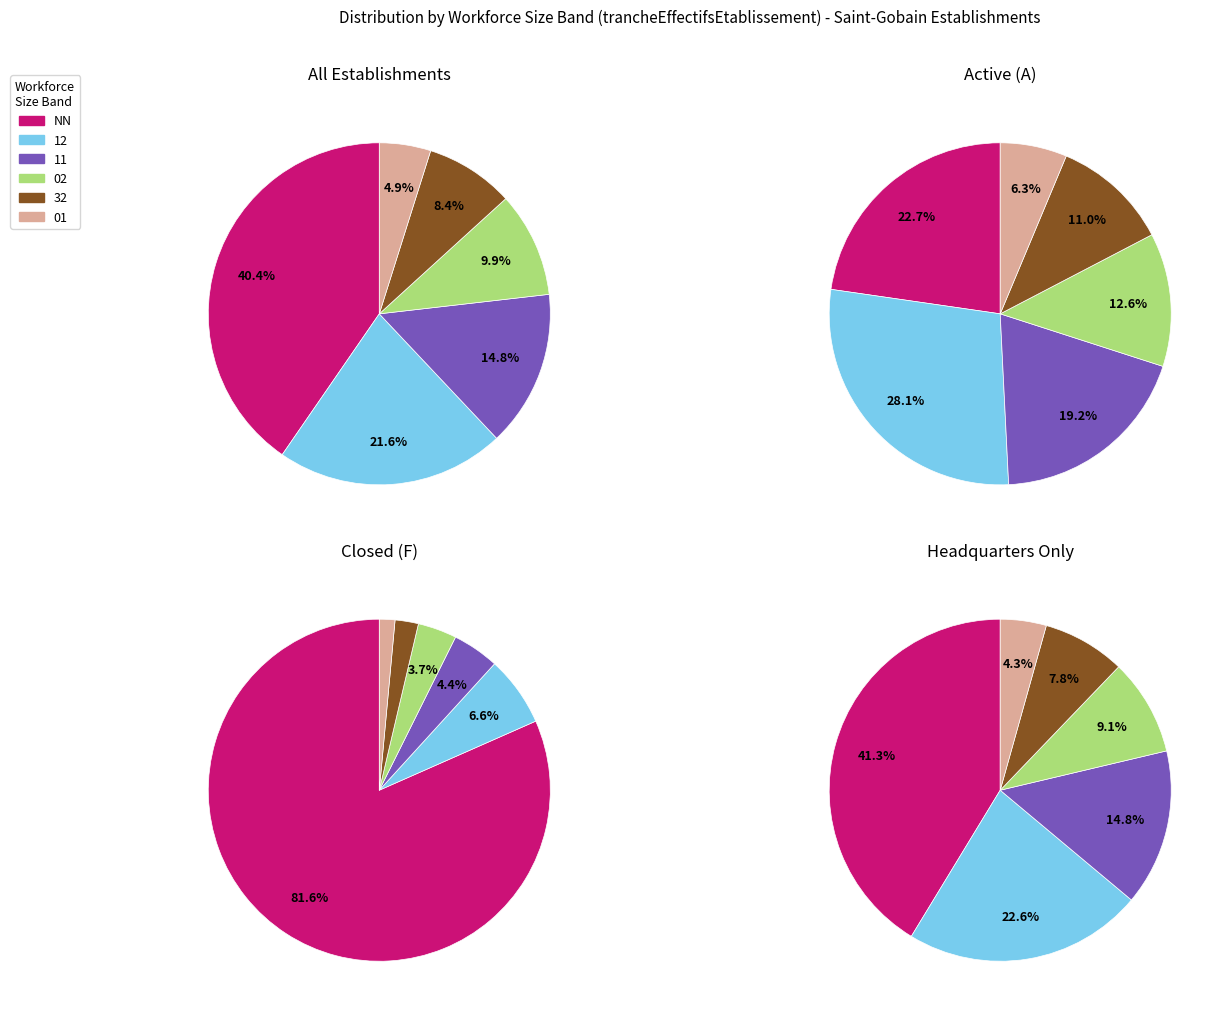

Is there a majority slice in this chart?

No